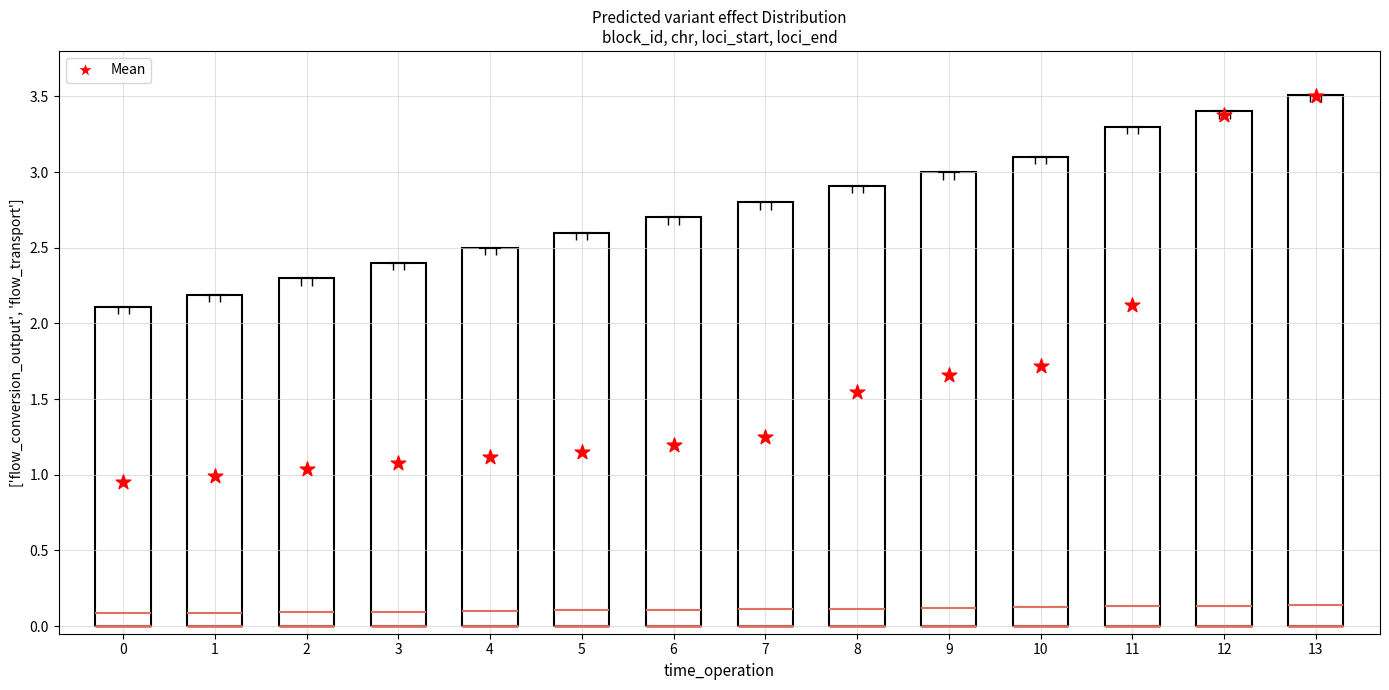

What is the change in value from 0 to 11?

+1.2